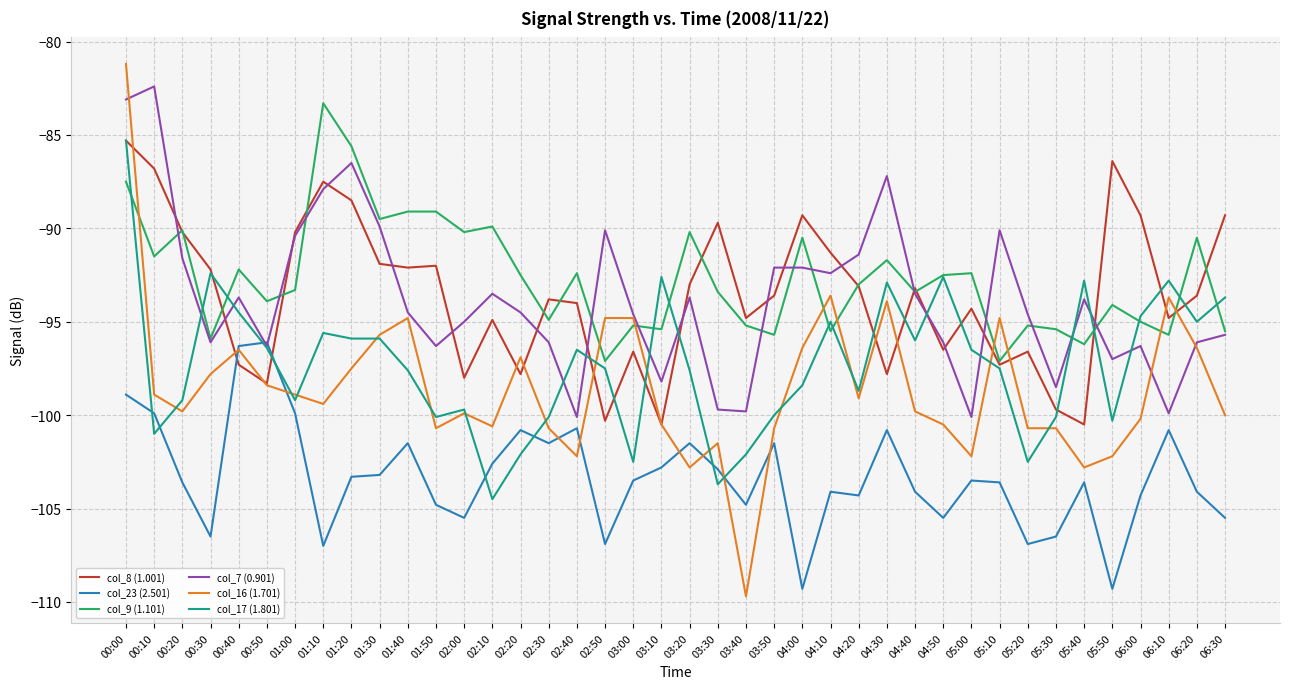

The col_9 (1.101) series shows -143.8 at 06:00. True or false?

False